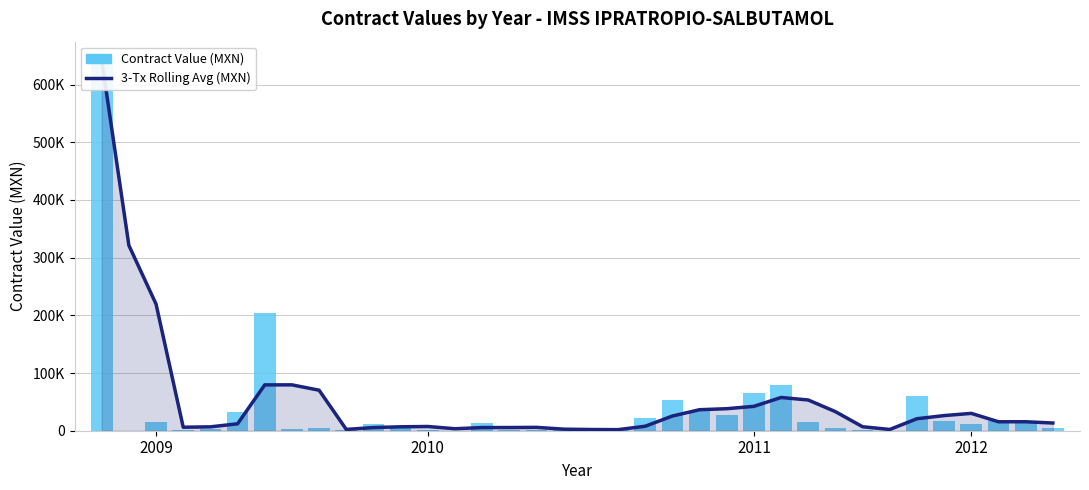

What is the minimum value shown in the chart?

308.6